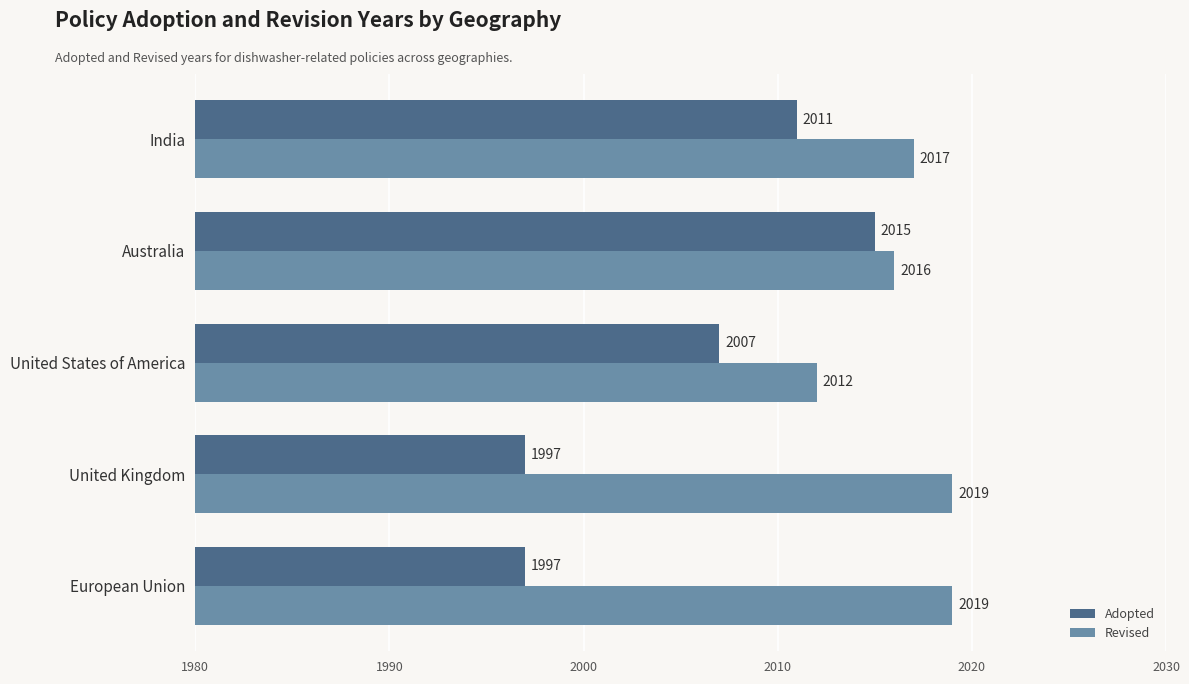

At which category is the sum across all series the highest?

Australia